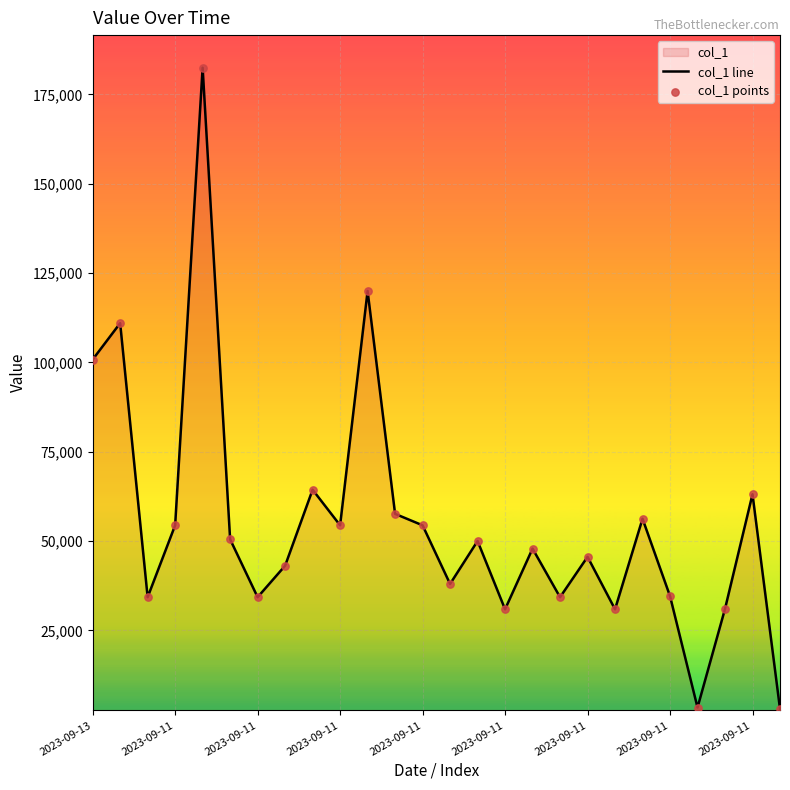

Is the value of col_1 line at 25 greater than the value of col_1 points at 2023-09-11?

No